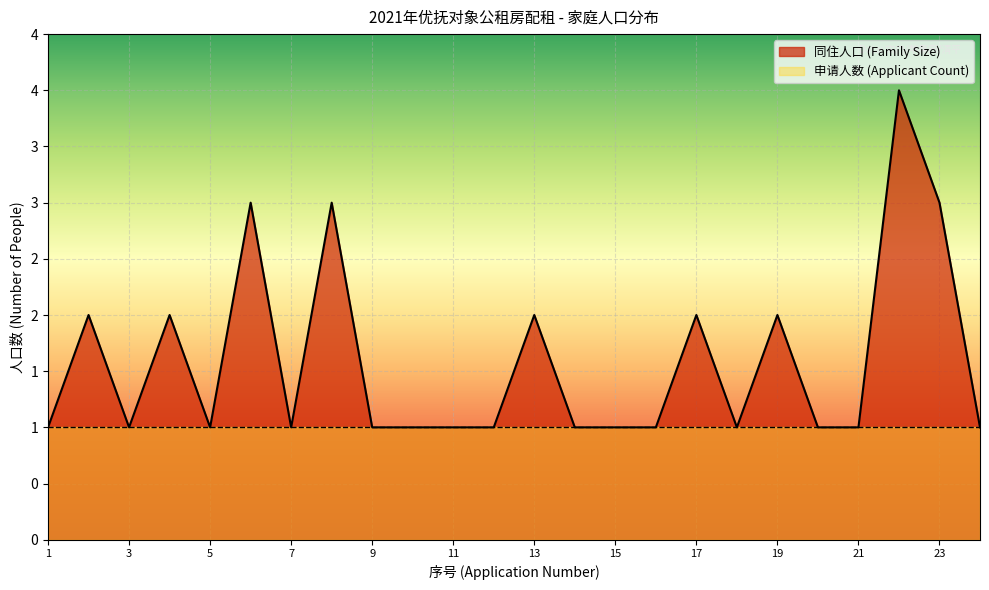

Which has a higher value, 9 or 16?

9